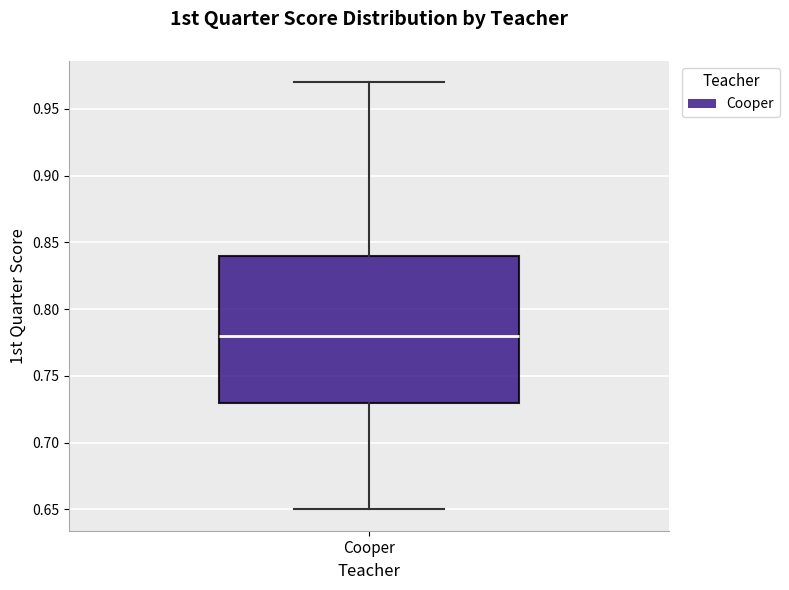

Read this box plot against the y-axis: the position of the median line, the range covered by the box, and the ends of both whiskers. The values are not printed on the chart, so give them approximately, as read against the axis.

median 0.78, box 0.73 to 0.84, whiskers 0.65 to 0.97